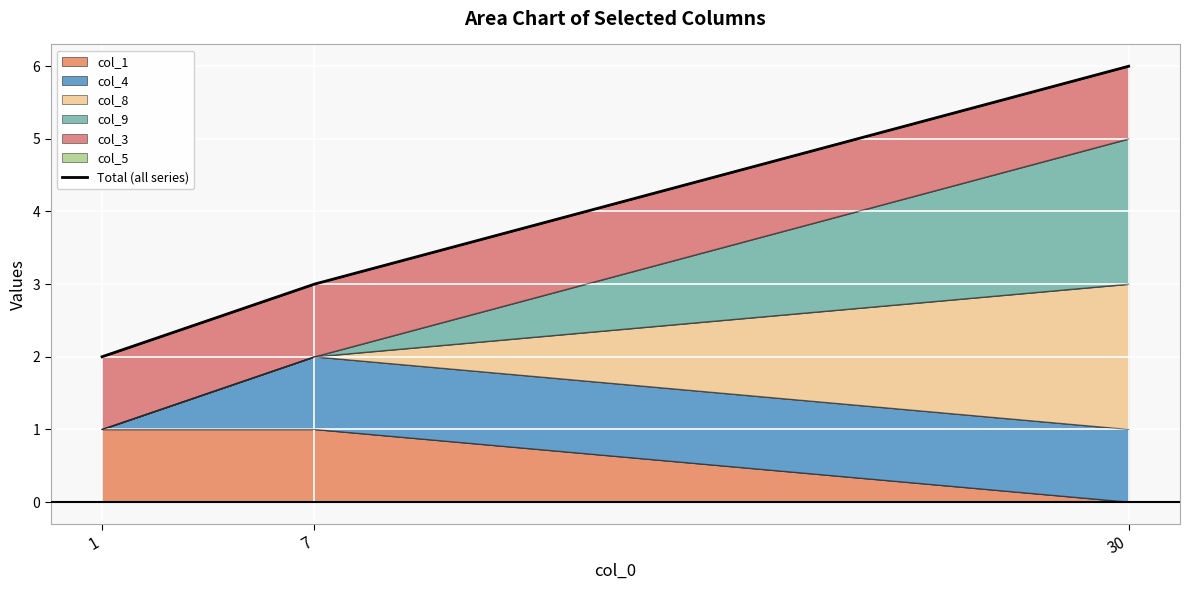

Rank the categories by value from highest to lowest.

30, 7, 1